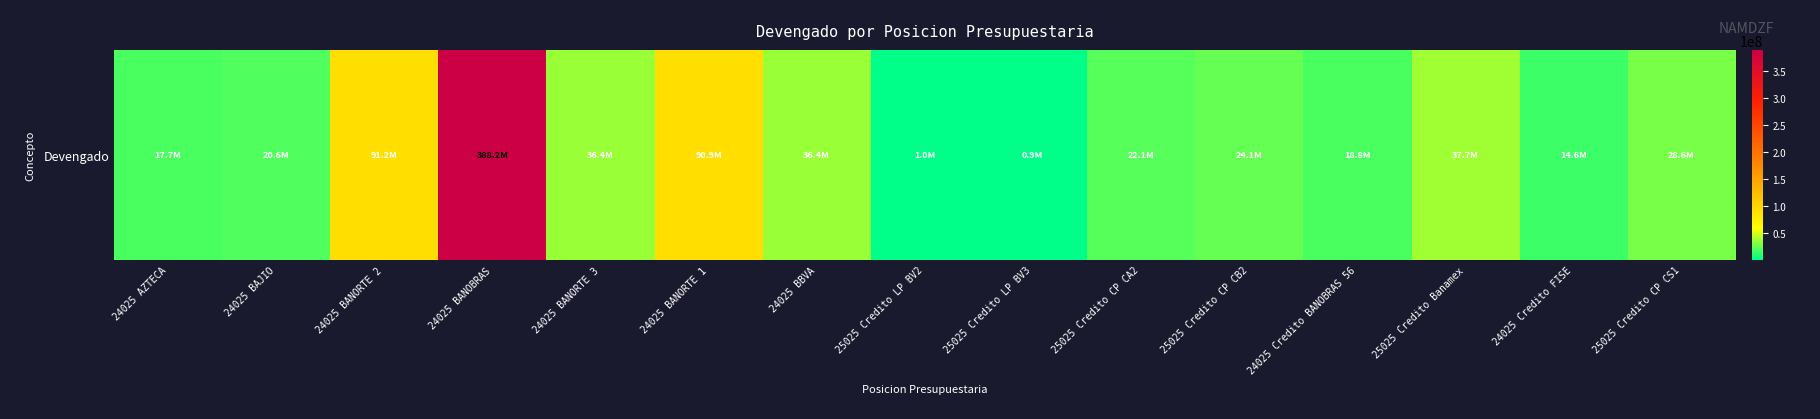

Reading left to right, what are all the values shown in this chart?

17715752.4	20562465.0	91213365.8	388153588.1	36445914.0	90874879.5	36429528.0	1039699.6	945956.2	22057580.1	24130697.9	18762017.6	37747185.7	14592894.1	28584749.3